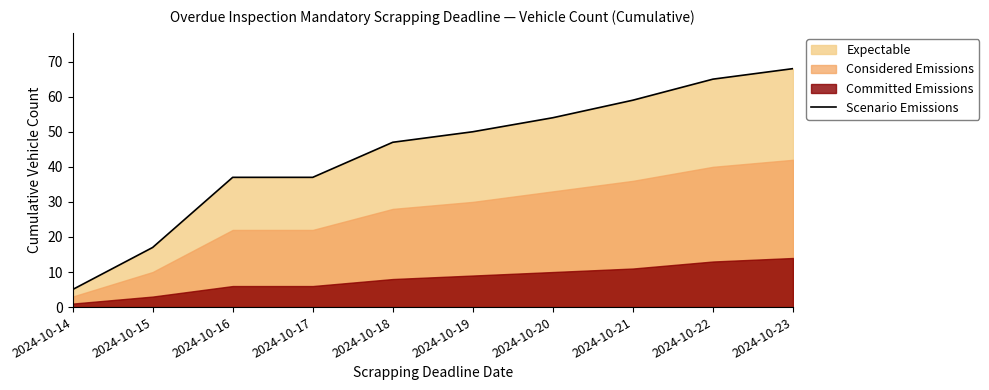

At which label does Scenario Emissions reach its minimum?

2024-10-14